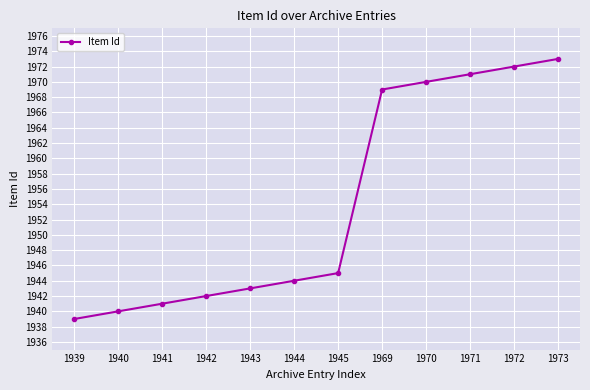

Count the number of categories in the chart.

12